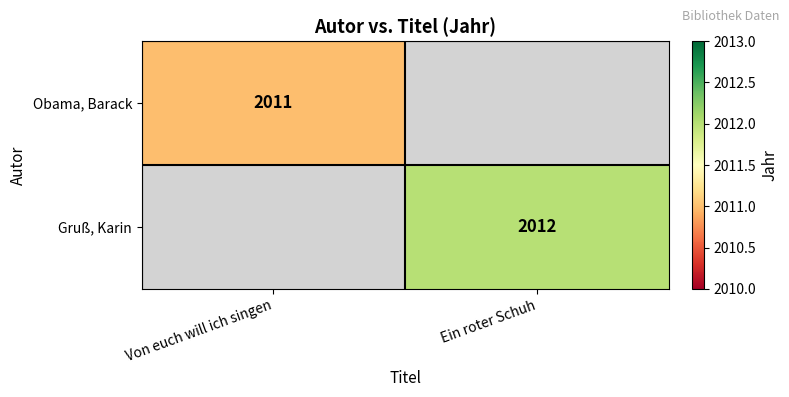

At how many categories does at least one series exceed 2011?

1